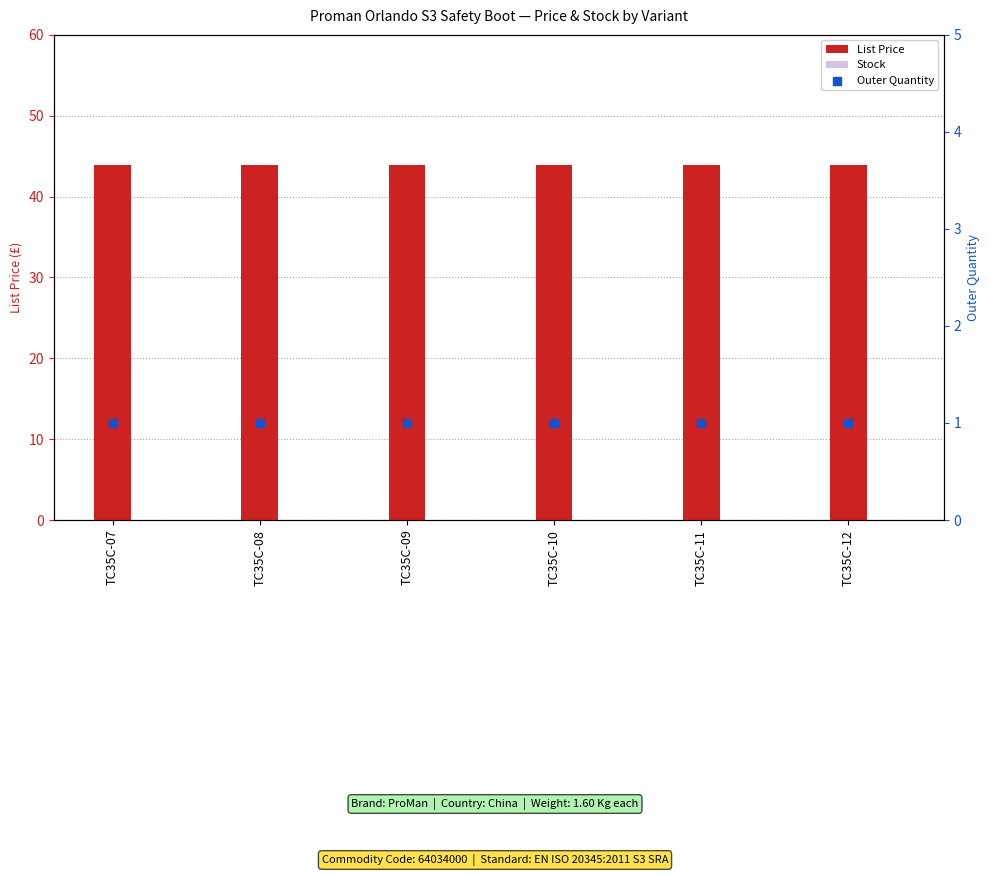

Which series has the largest Y range (max minus min)?

List Price